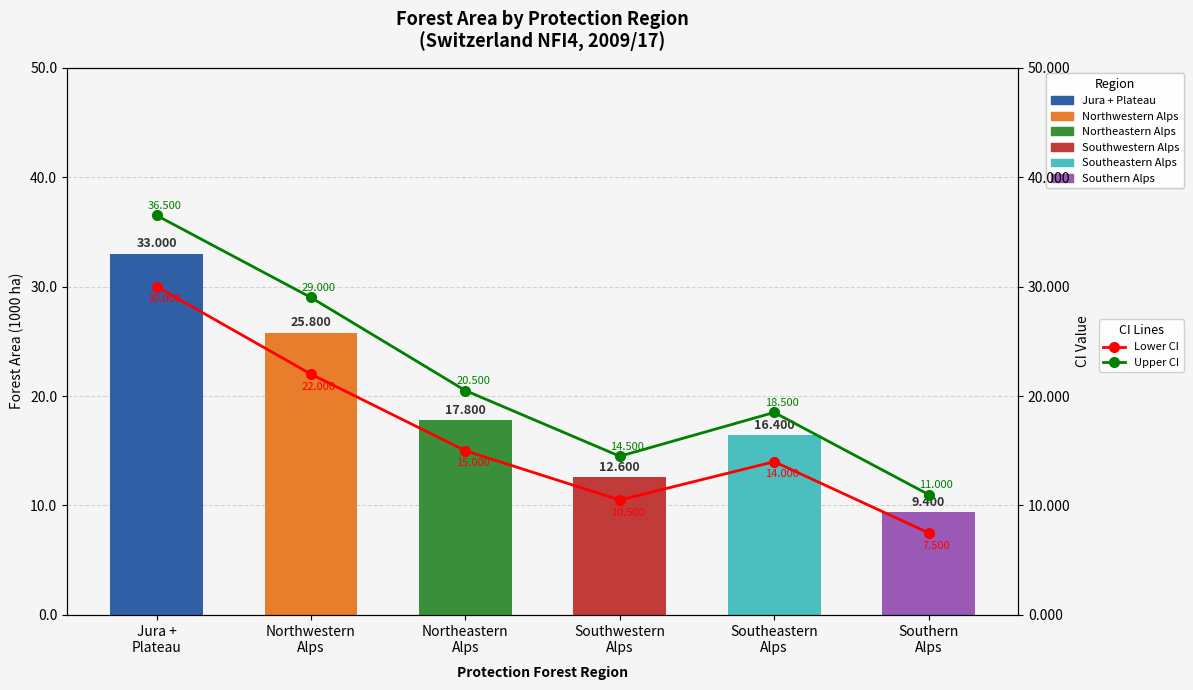

Which has a higher value, Northwestern
Alps or Southwestern
Alps?

Northwestern
Alps